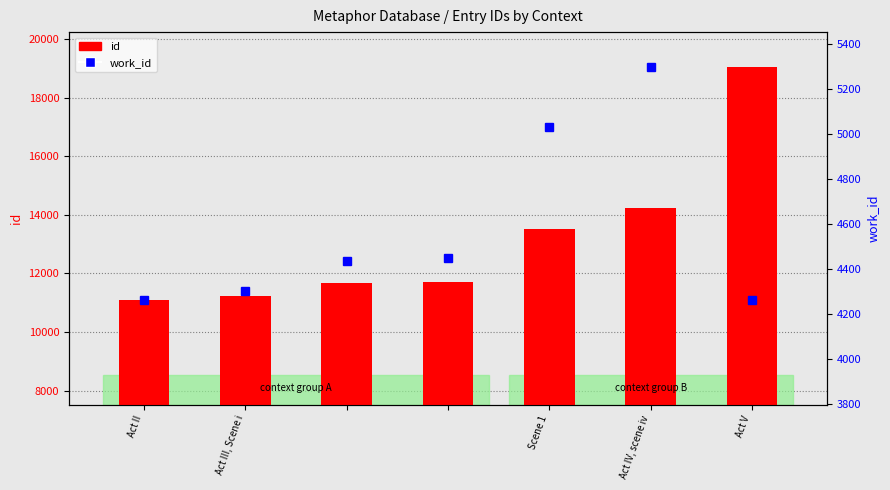

What is the sum of all work_id values?

32038